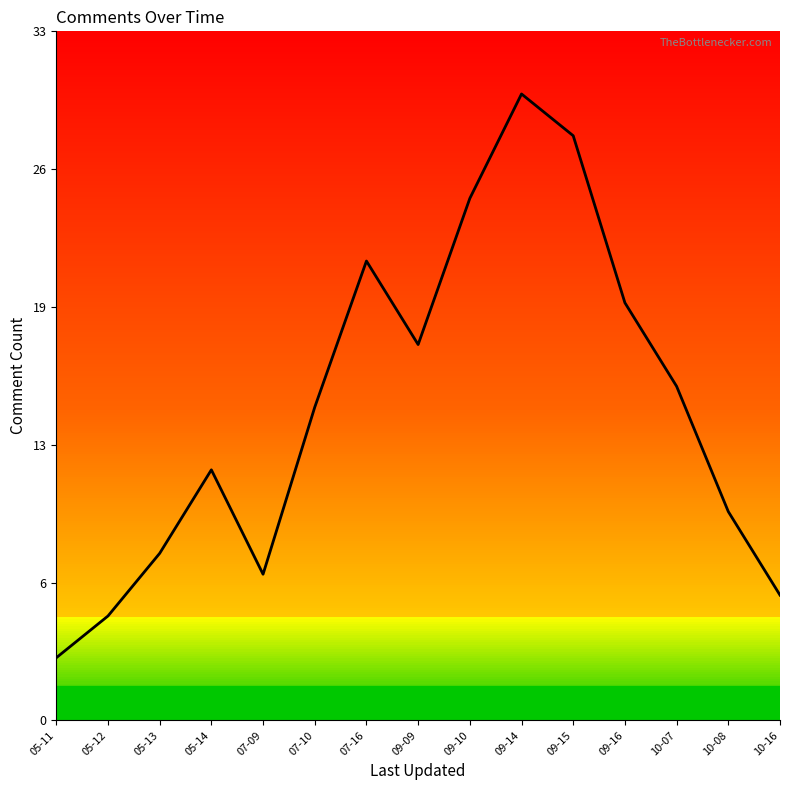

True or false: the data shows 14 at 07-16.

False